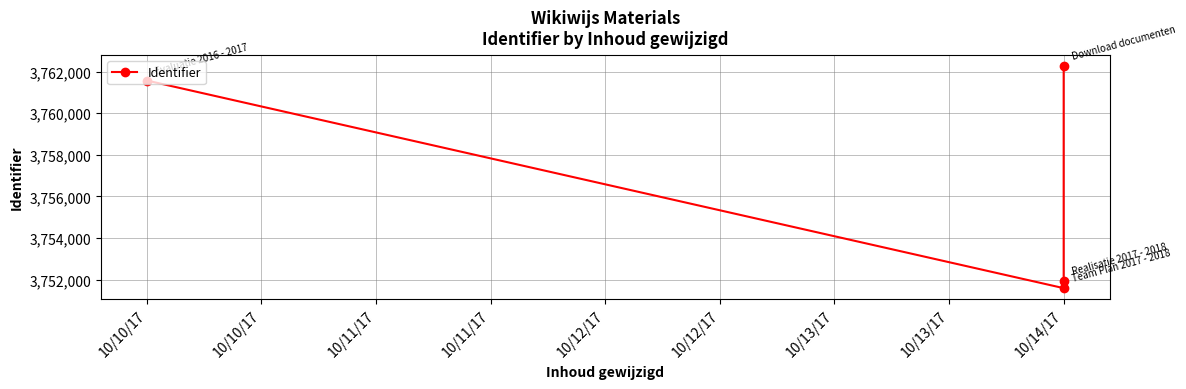

What is the change in value from 10/10/17 to 10/14/17?

-9978